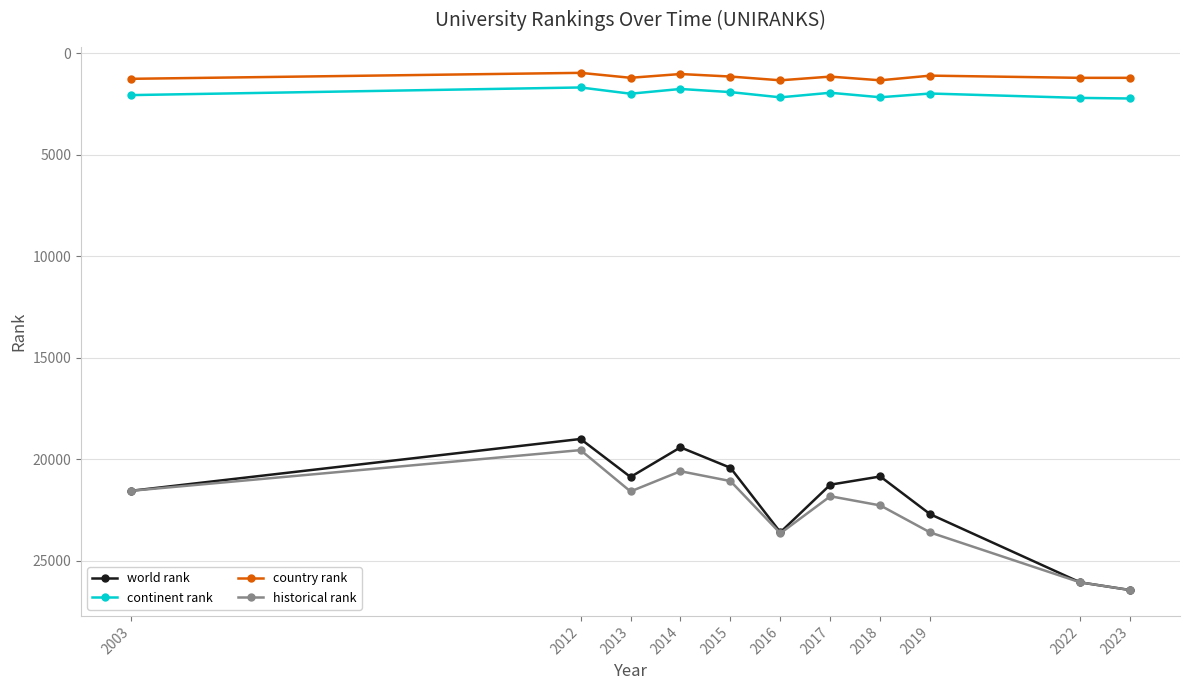

In country rank, how many points are lower than both neighbors (excluding endpoints)?

4